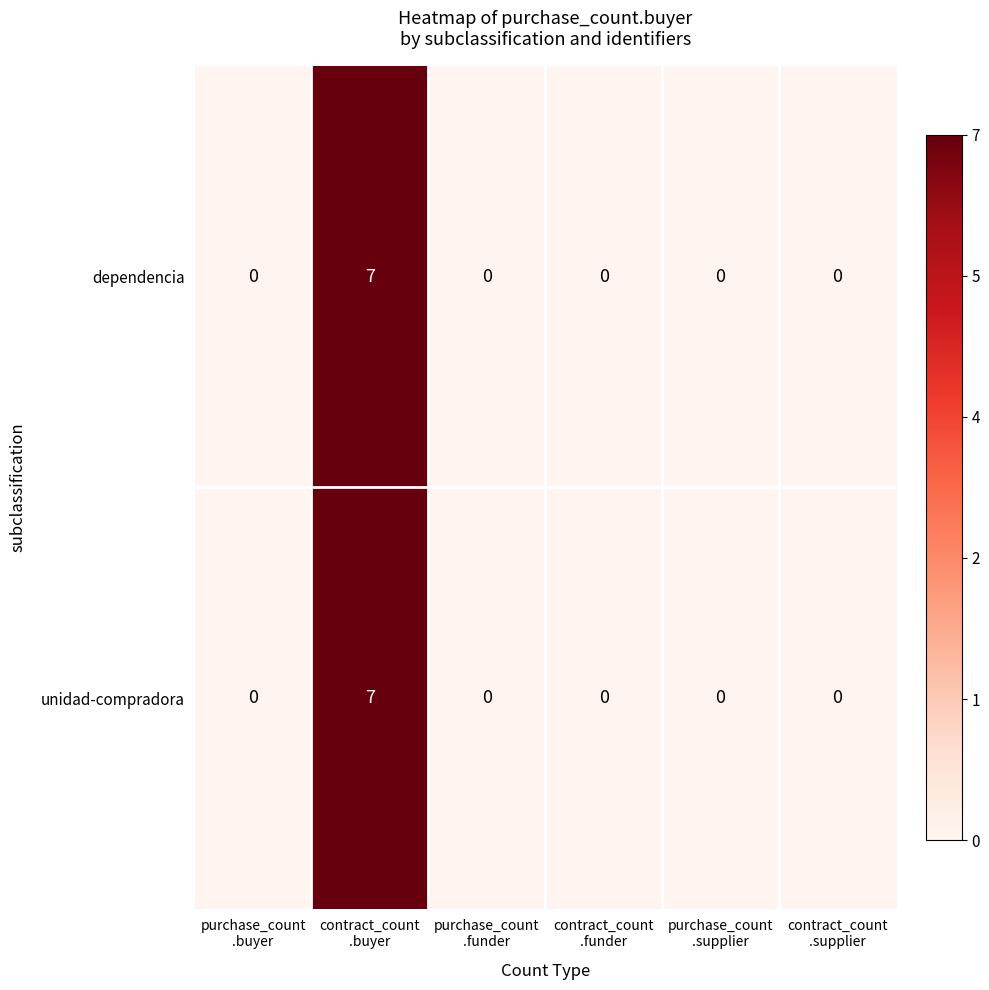

How many dependencia values are between 0 and 1?

5